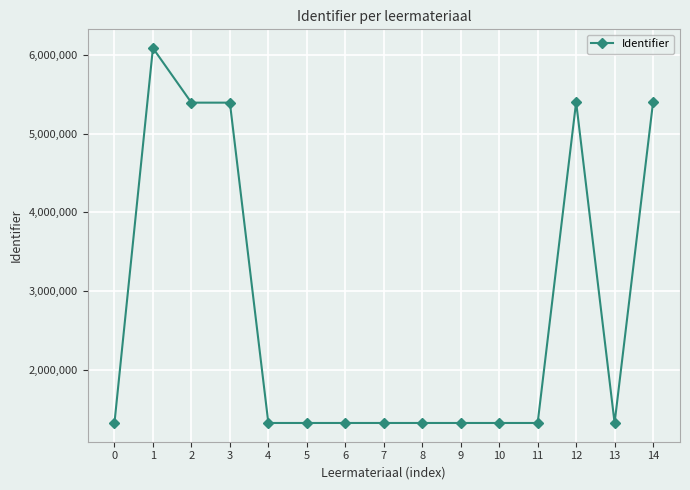

How many data points does each series have?

15